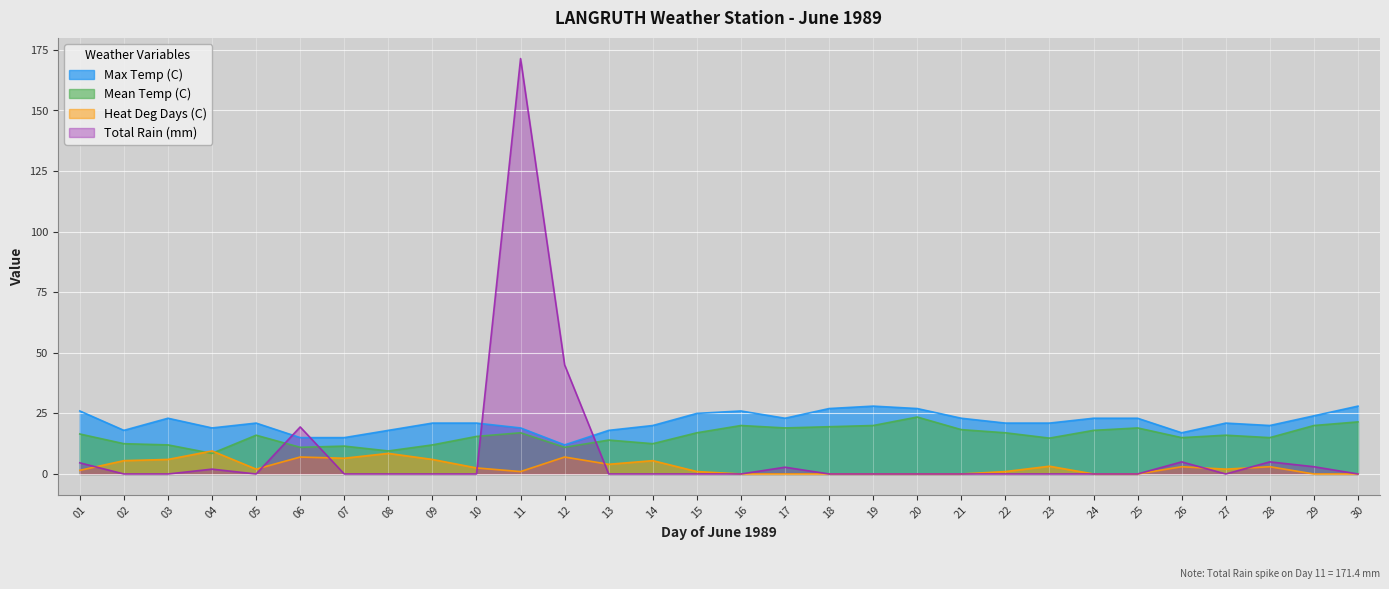

What is the sum of all Mean Temp (C) values?

473.1